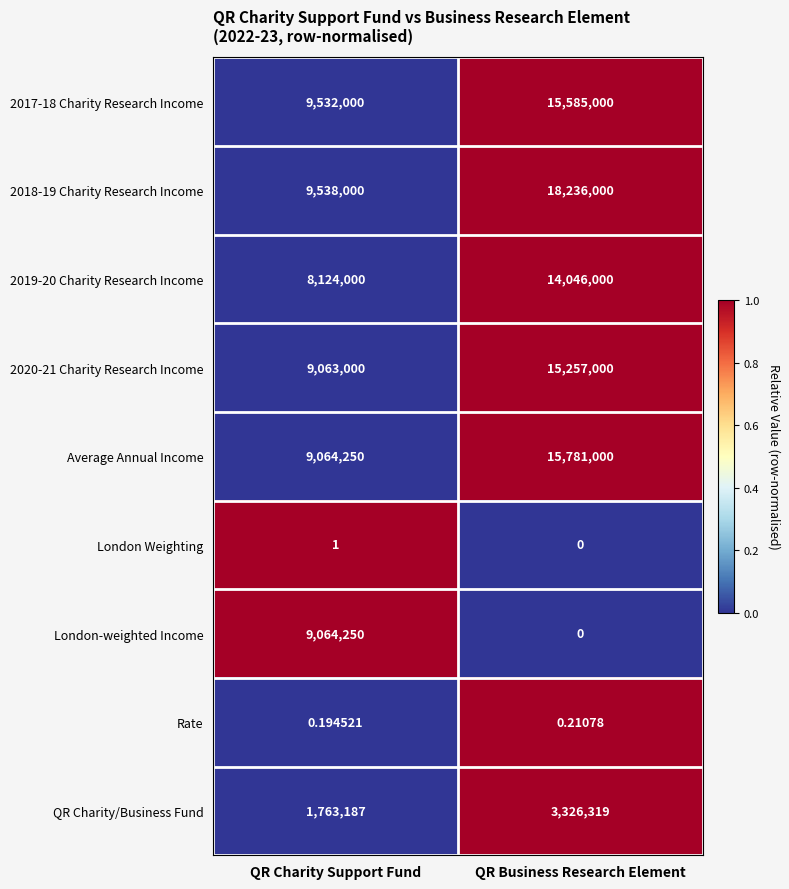

Rank the categories by 2017-18 Charity Research Income value from highest to lowest.

QR Business Research Element, QR Charity Support Fund